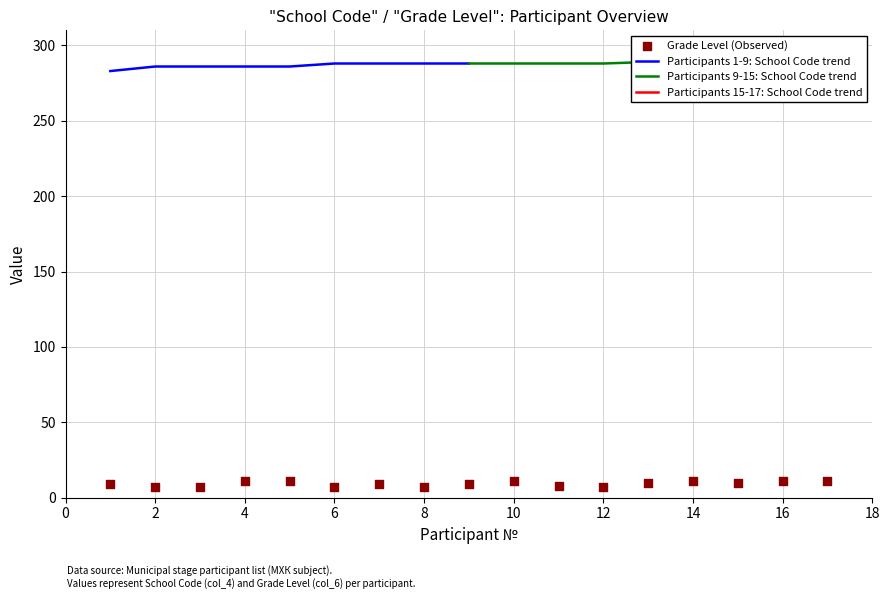

Between 8 and 5, which is larger?

5